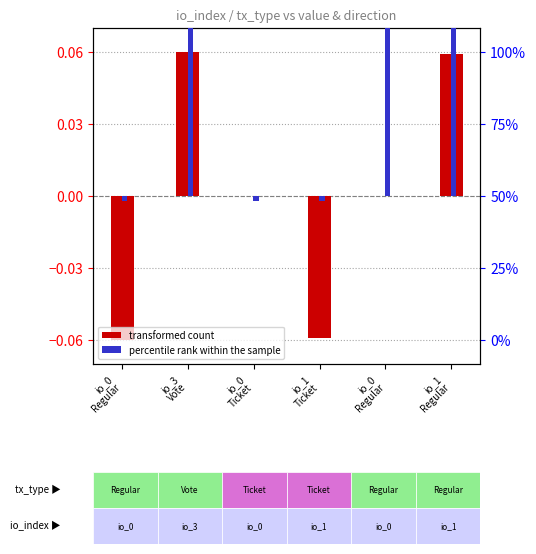

Reading left to right, transcribe all the data shown in this chart.

transformed count: io_0
Regular=-0.1	io_3
Vote=0.1	io_0
Ticket=-0.0	io_1
Ticket=-0.1	io_0
Regular=0.0	io_1
Regular=0.1
percentile rank within the sample: io_0
Regular=-0.0	io_3
Vote=0.4	io_0
Ticket=-0.0	io_1
Ticket=-0.0	io_0
Regular=0.4	io_1
Regular=0.4